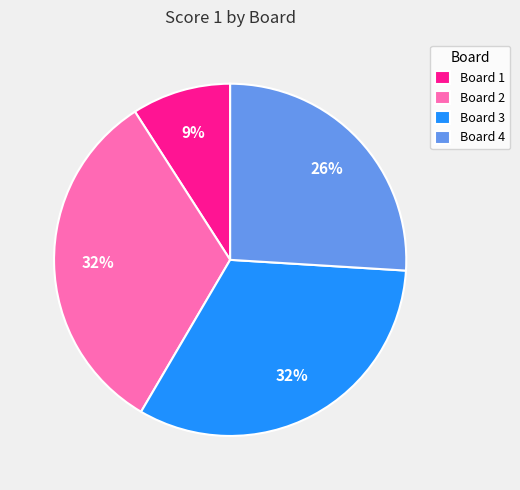

How many slices are in this pie chart?

4